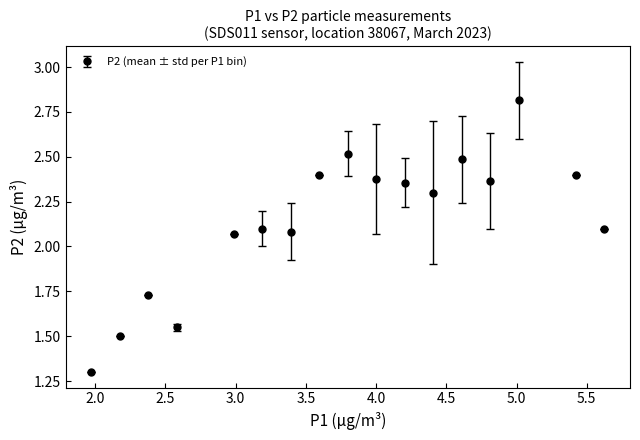

True or false: the data has more than 2 interior local peaks.

True